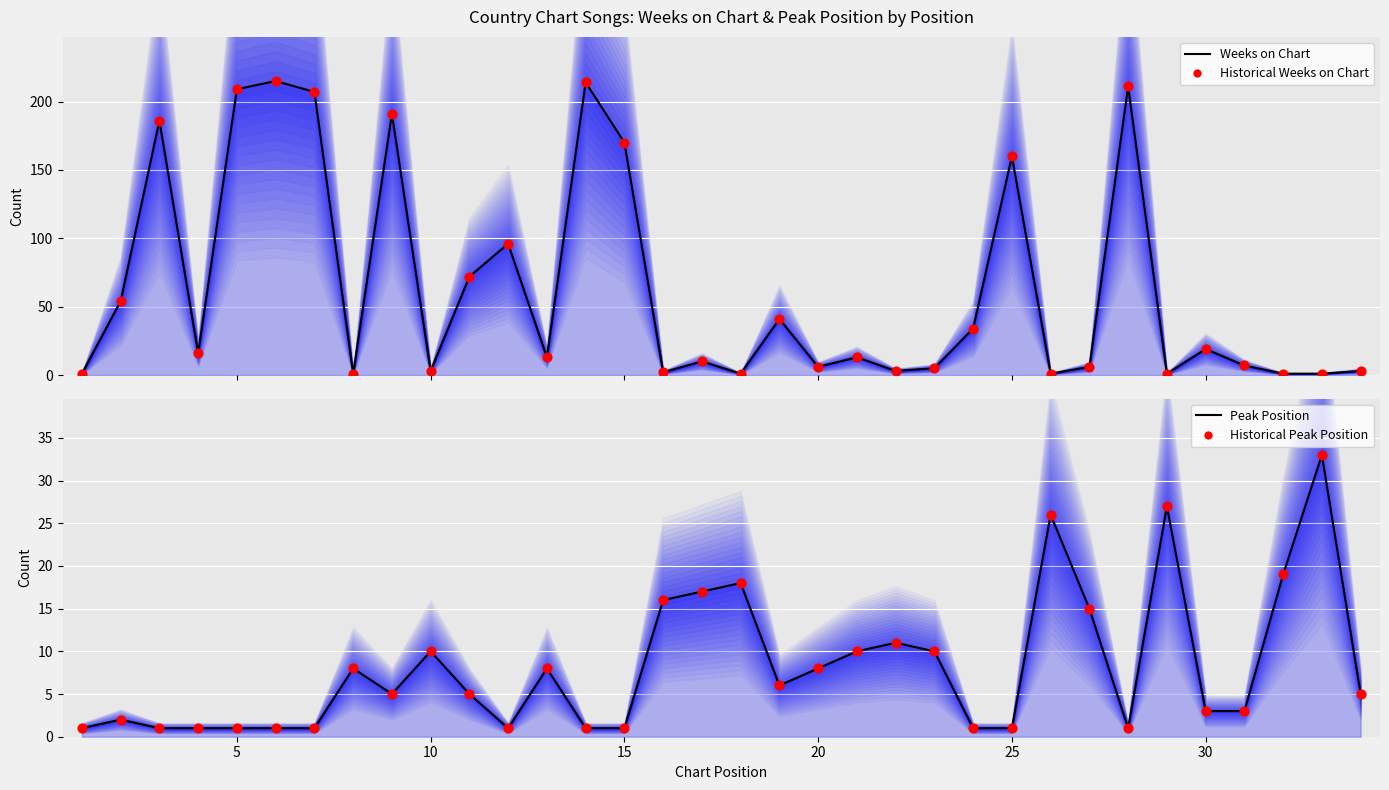

Which series has the largest Y range (max minus min)?

Weeks on Chart